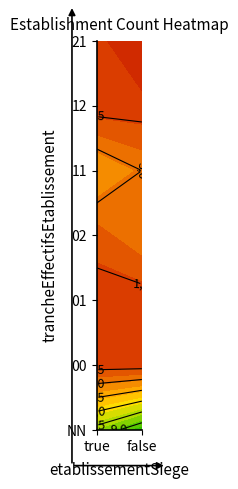

At which label does the data first exceed 1?

true_NN